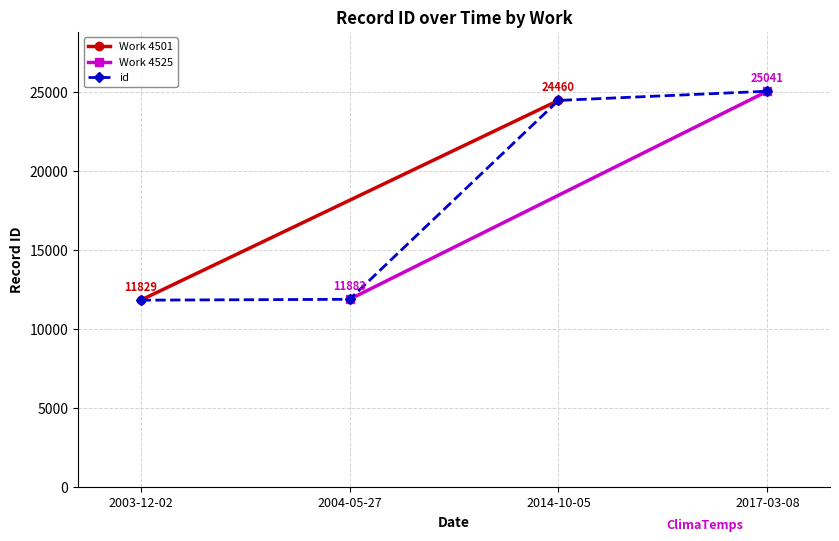

How many data points are less than 24460?

2